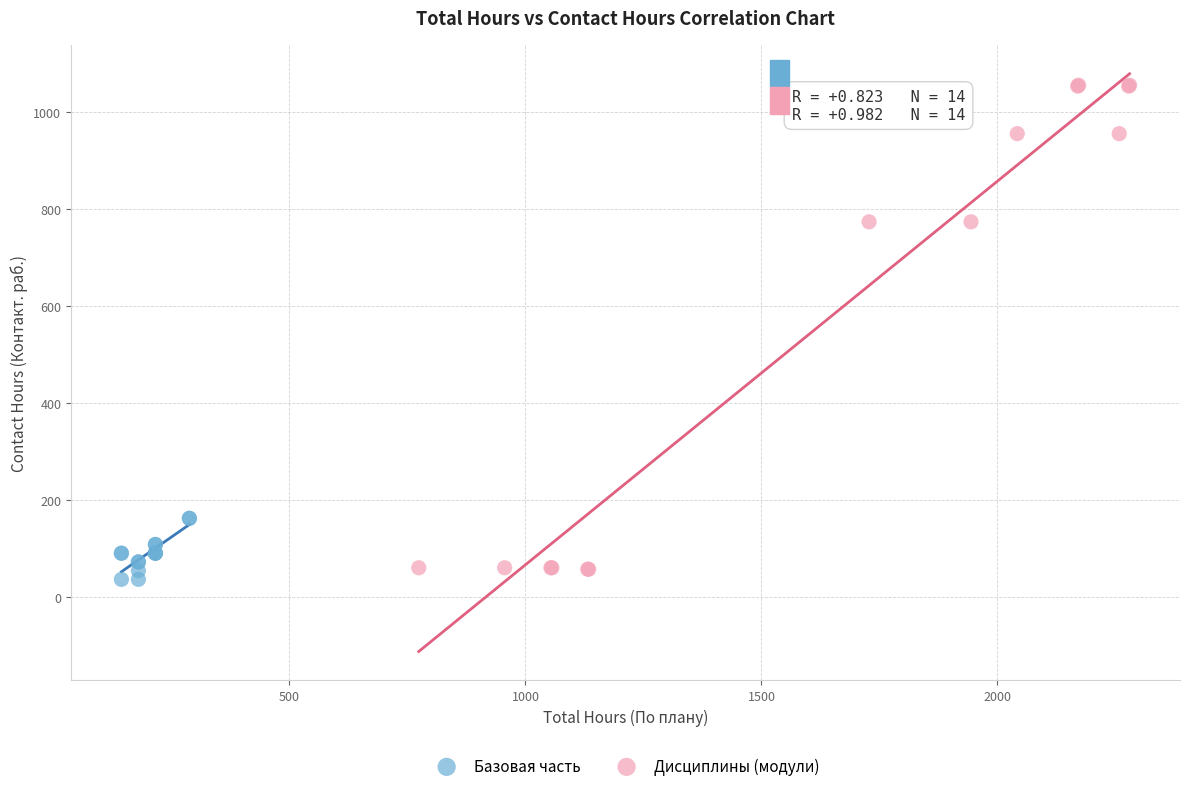

What are all the series names shown in the legend?

Базовая часть, Дисциплины (модули)